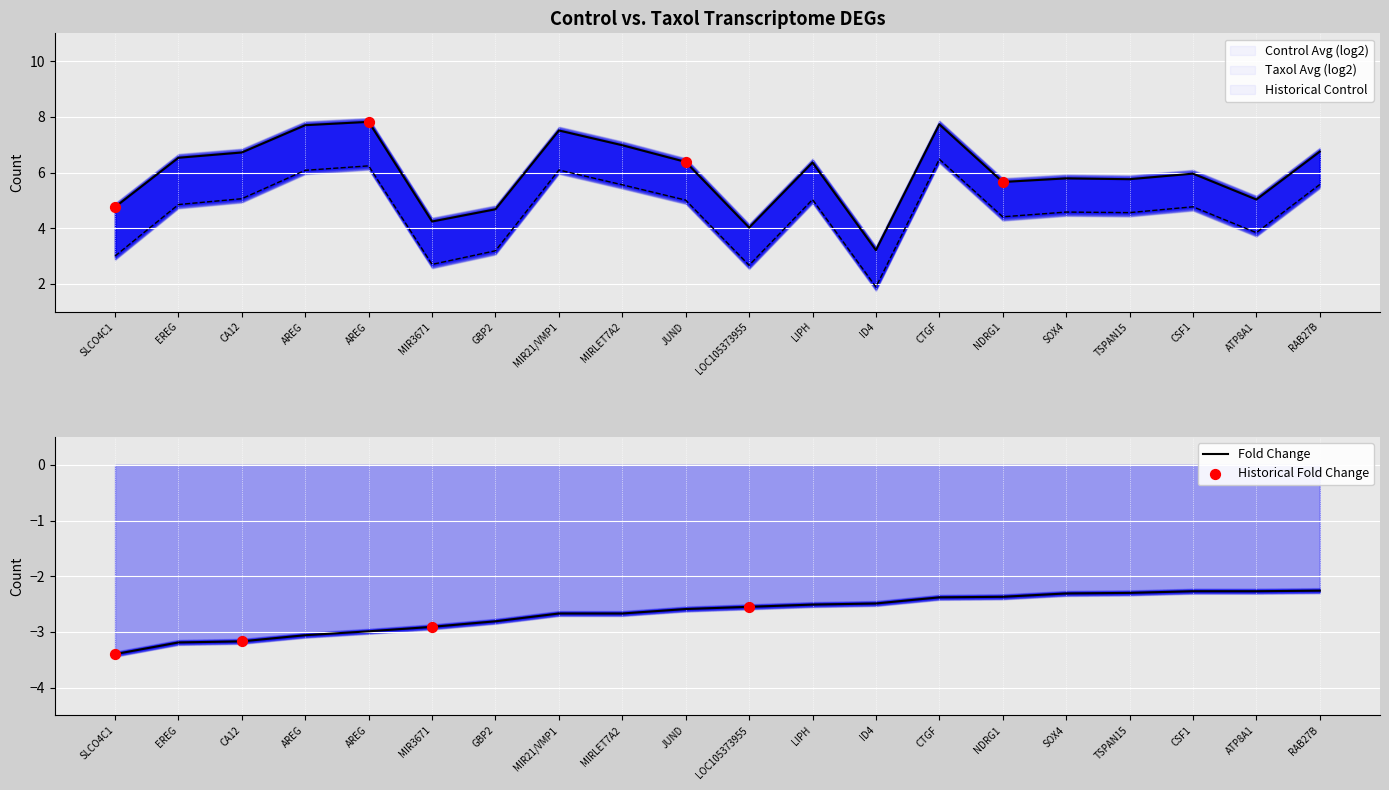

What is the total value across all series at JUND?

8.8